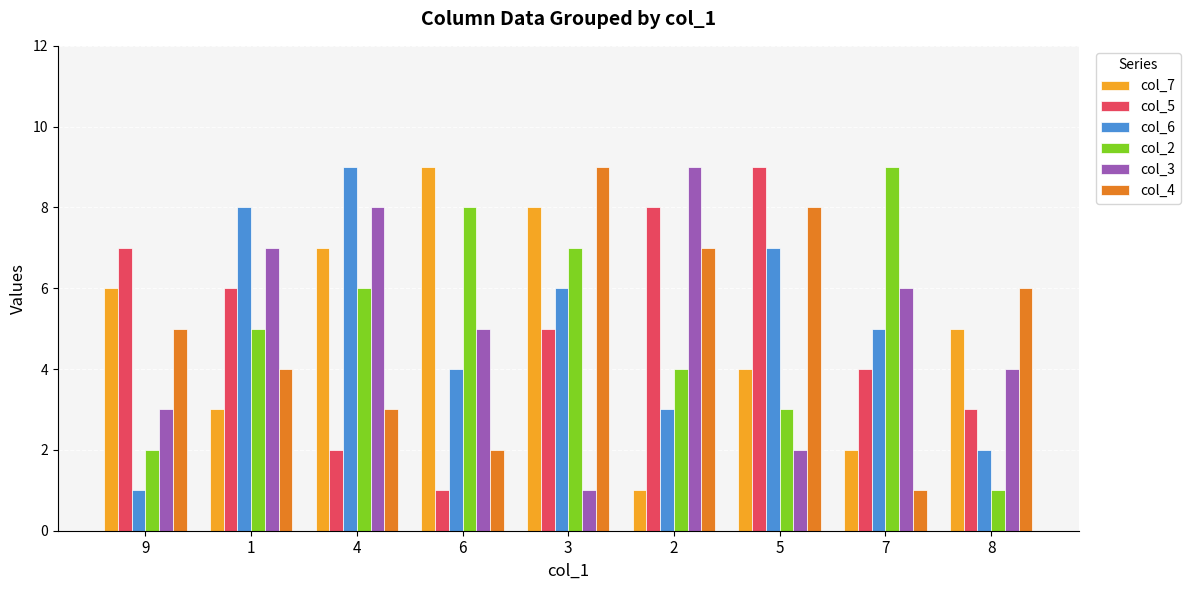

Are the bars horizontal?

No